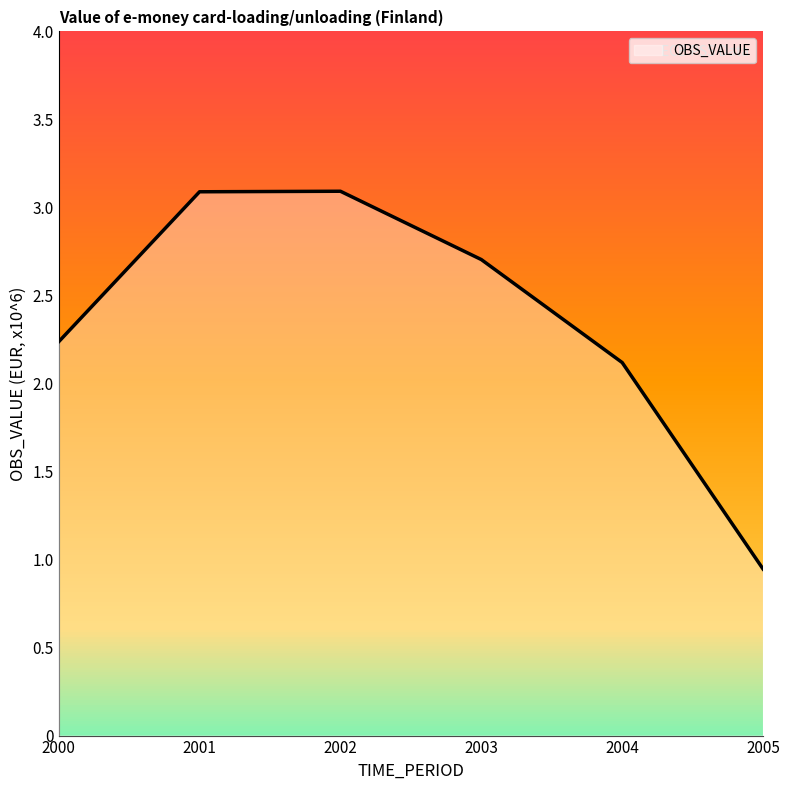

Count the number of data series in this chart.

1